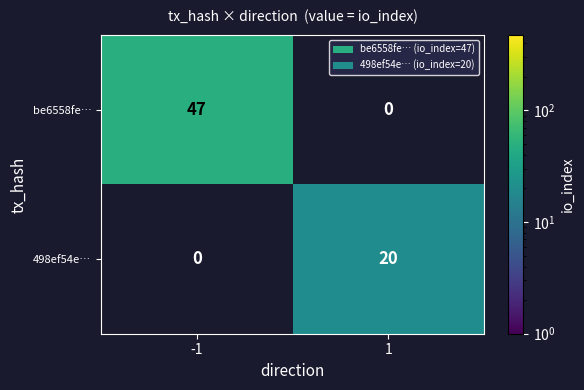

The value of 498ef54e… at 1 is 32. True or false?

False